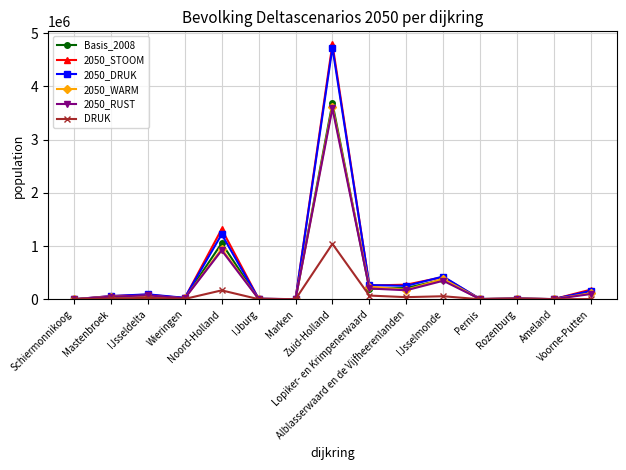

What is the label of the 6th point from the right?

Alblasserwaard en de Vijfheerenlanden